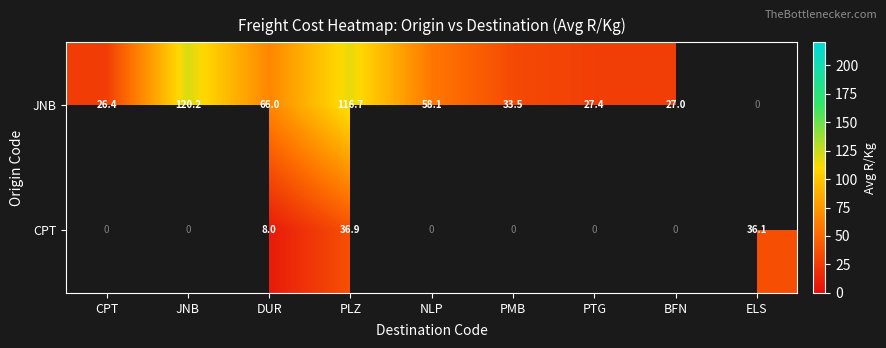

At how many categories does at least one series exceed 57?

4